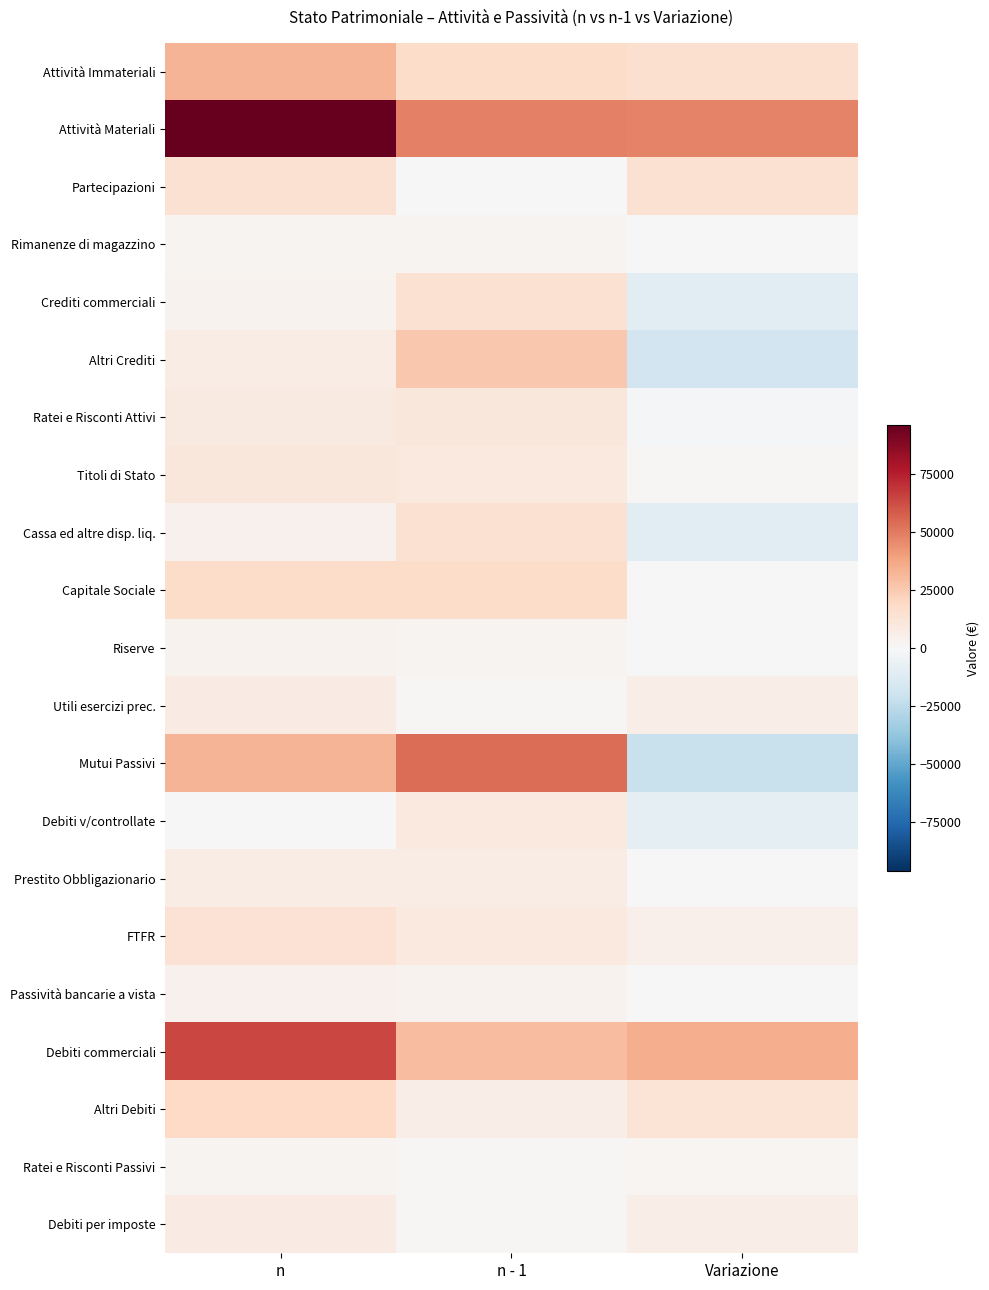

At which category is the sum across all series the highest?

n